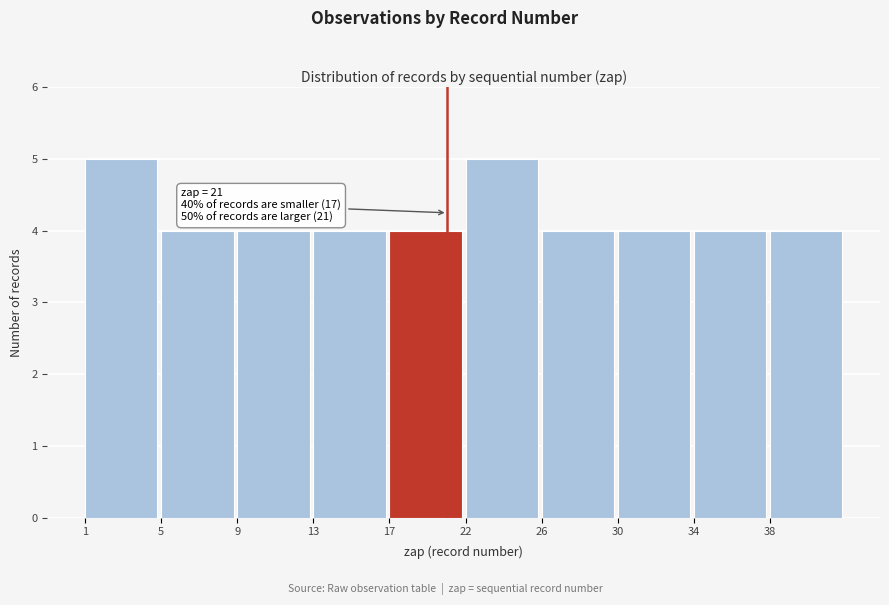

Reading right to left, extract all data points from this chart.

38=4	34=4	30=4	26=4	22=5	17=4	13=4	9=4	5=4	1=5